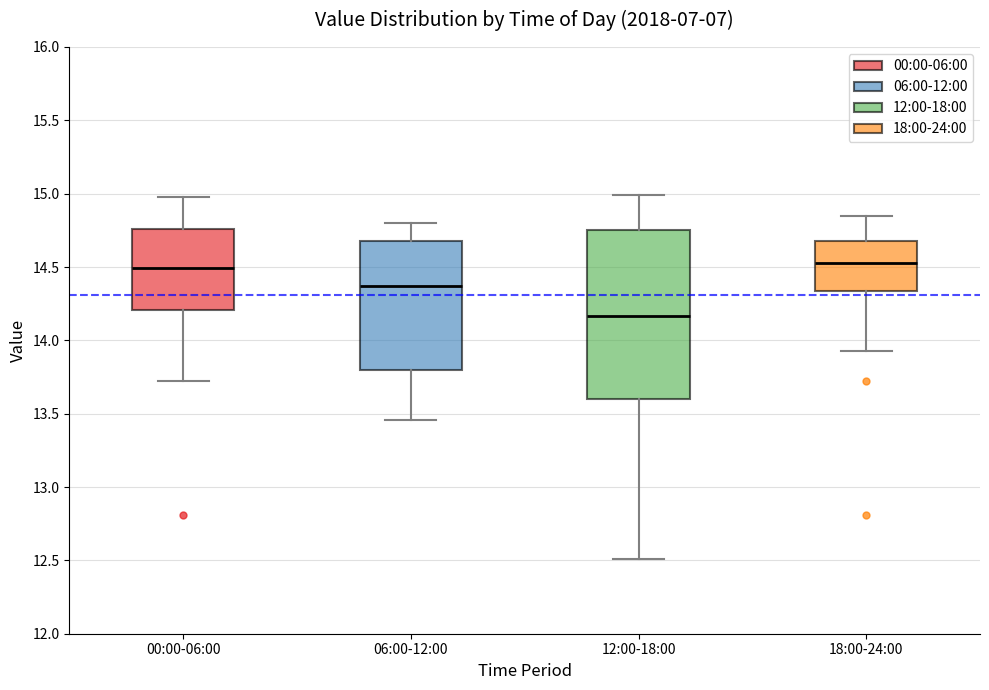

Reading left to right, read every box against the y-axis: the position of its median line, the range the box covers, and the ends of its whiskers. The values are not printed on the chart, so give them approximately, as read against the axis.

00:00-06:00: median 14.50, box 14.20 to 14.75, whiskers 13.70 to 15.00
06:00-12:00: median 14.35, box 13.80 to 14.70, whiskers 13.45 to 14.80
12:00-18:00: median 14.15, box 13.60 to 14.75, whiskers 12.50 to 15.00
18:00-24:00: median 14.55, box 14.35 to 14.70, whiskers 13.95 to 14.85